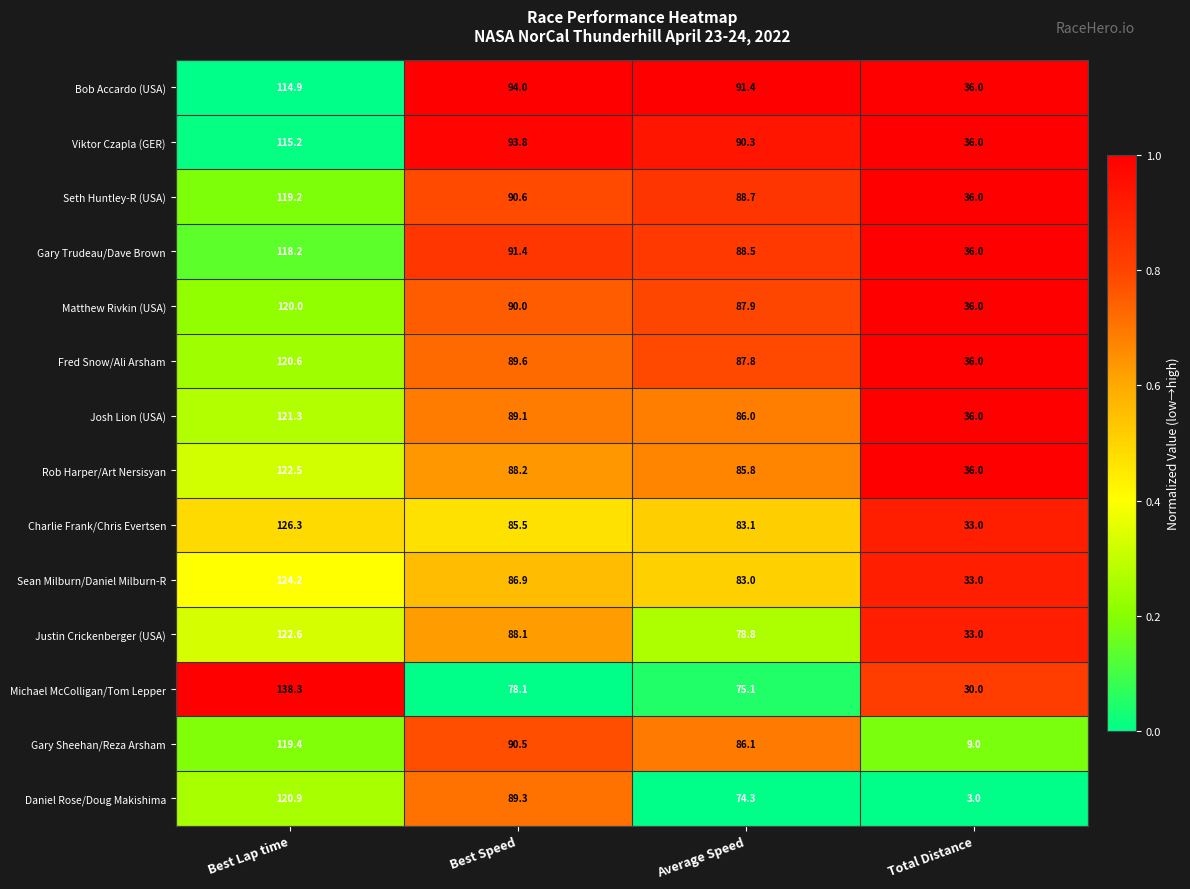

At which label is Viktor Czapla (GER) closest to 75?

Average Speed